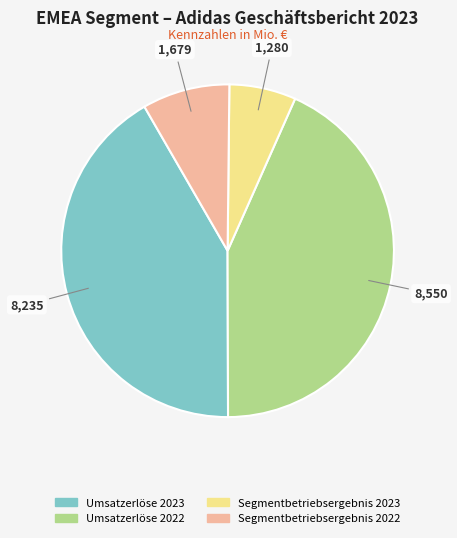

Rank the categories by value from highest to lowest.

Umsatzerlöse 2022, Umsatzerlöse 2023, Segmentbetriebsergebnis 2022, Segmentbetriebsergebnis 2023